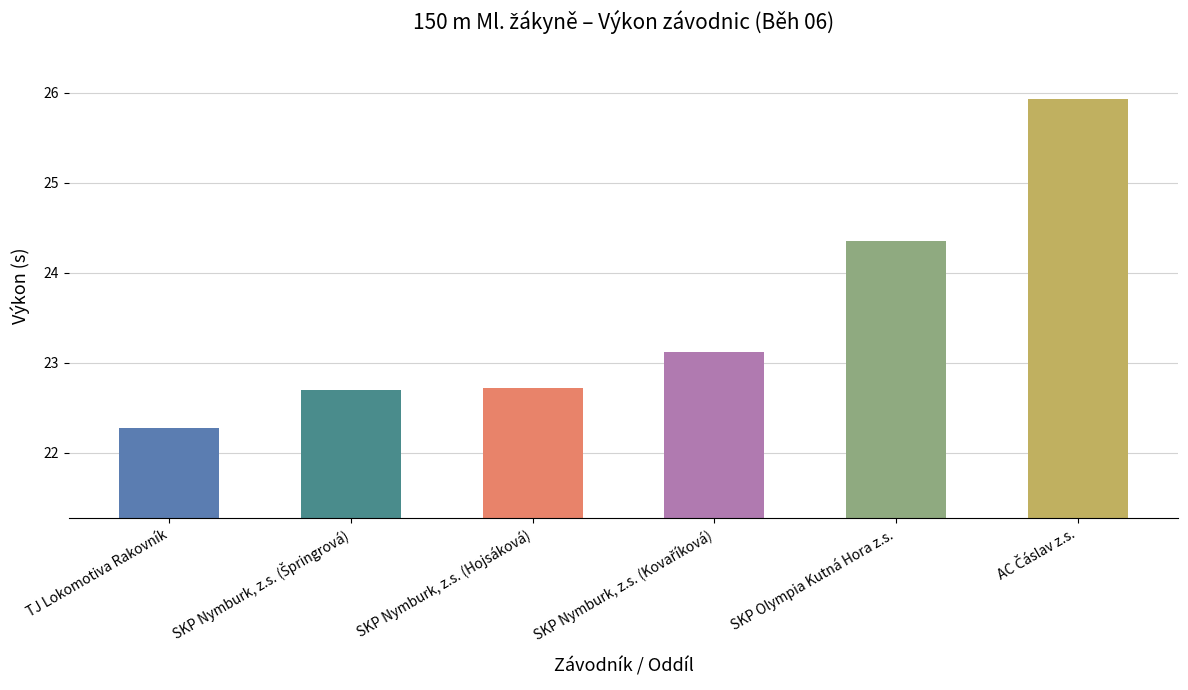

What position from the left is SKP Olympia Kutná Hora z.s.?

5